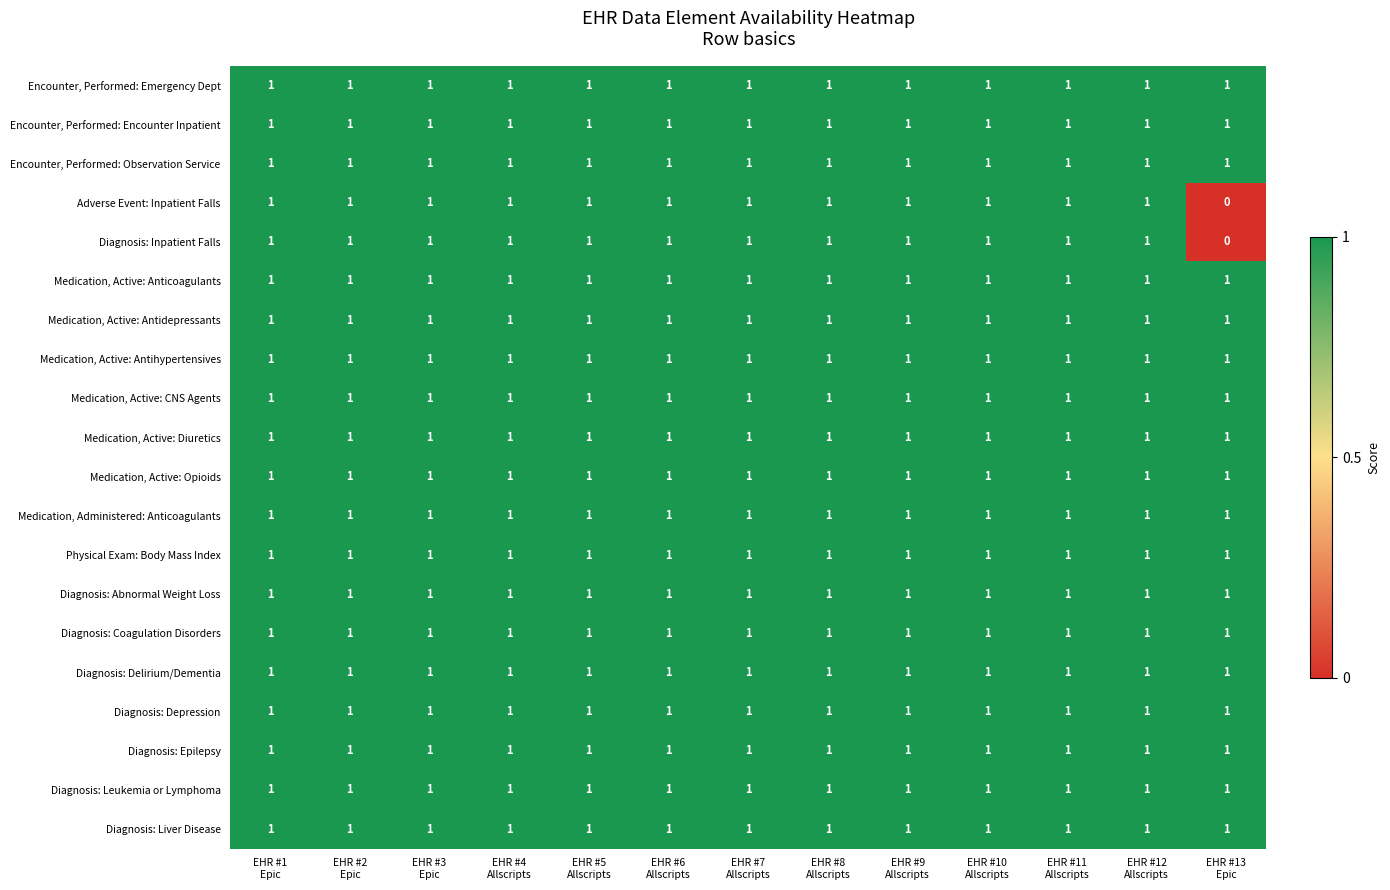

What is the sum of all Diagnosis: Delirium/Dementia values?

13